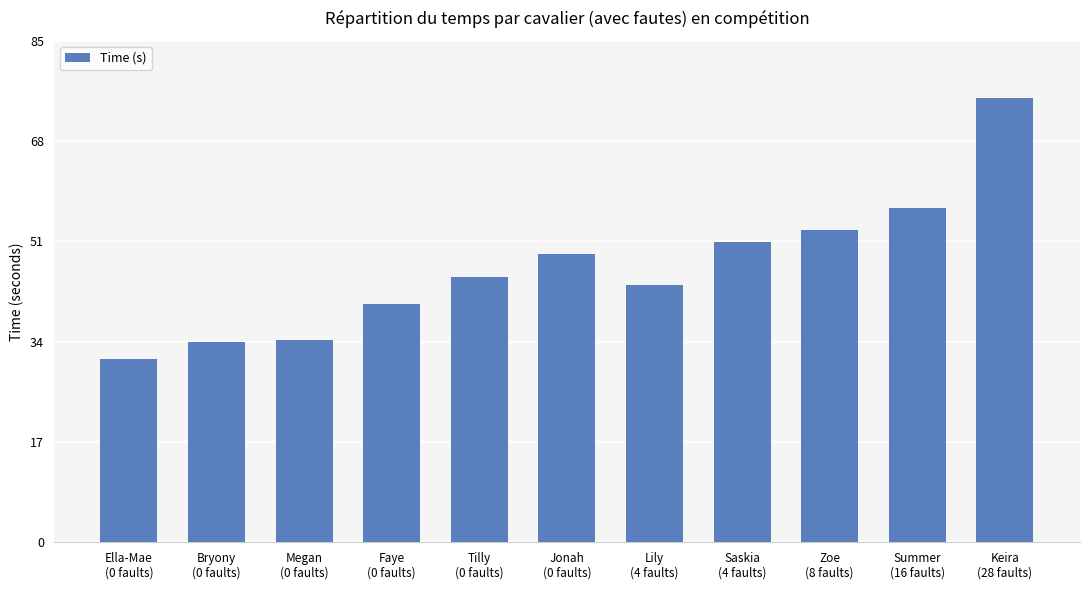

What is the difference between the maximum and minimum values?

44.2